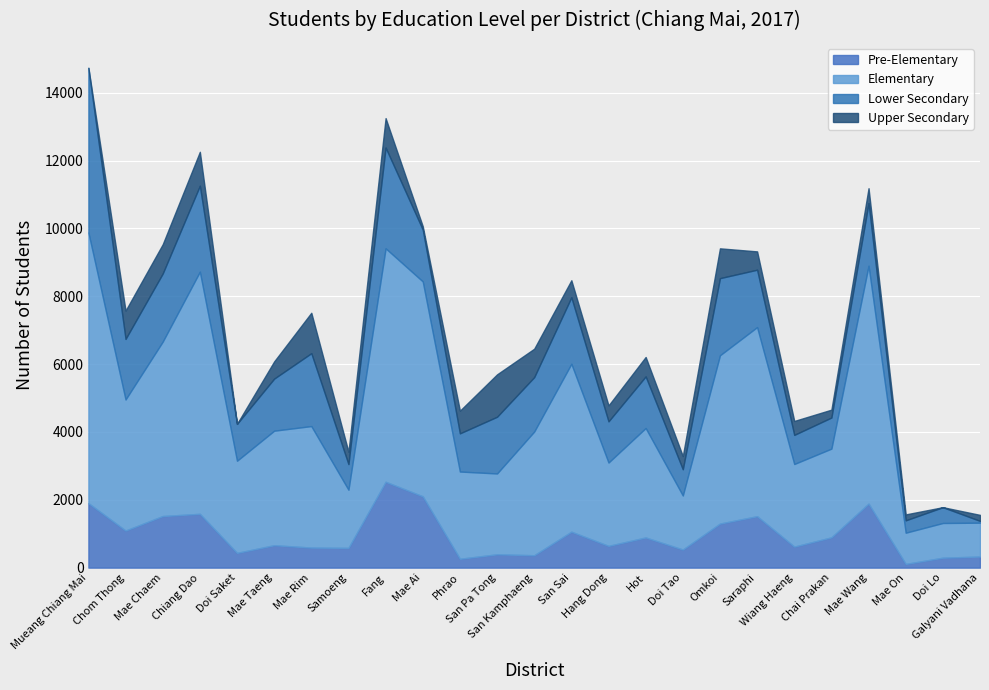

What are all the series names shown in the legend?

Pre-Elementary, Elementary, Lower Secondary, Upper Secondary